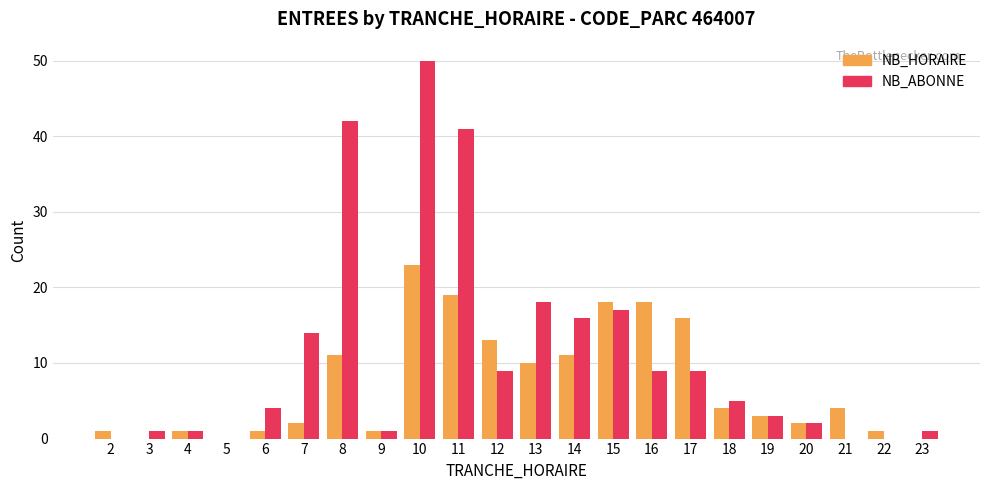

What are all the series names shown in the legend?

NB_HORAIRE, NB_ABONNE